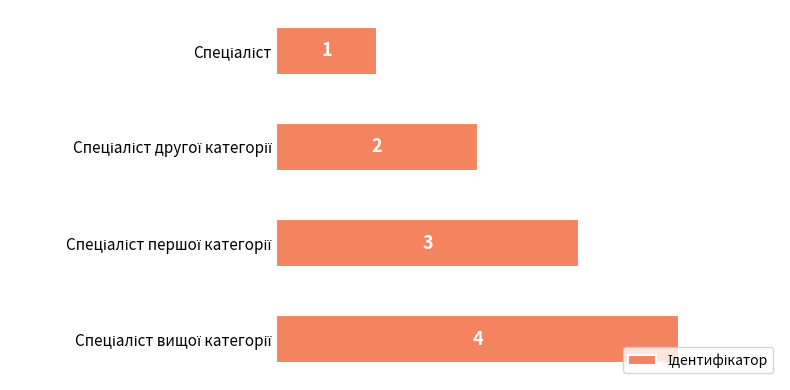

What is the maximum value shown in the chart?

4